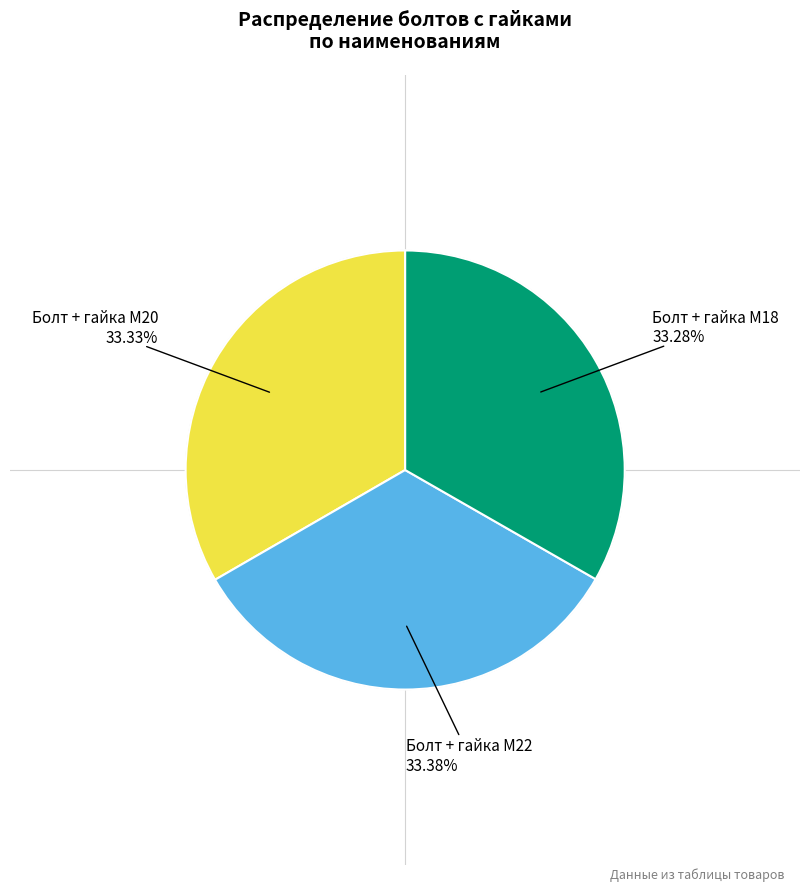

To the nearest percent, what is the average slice percentage?

33%